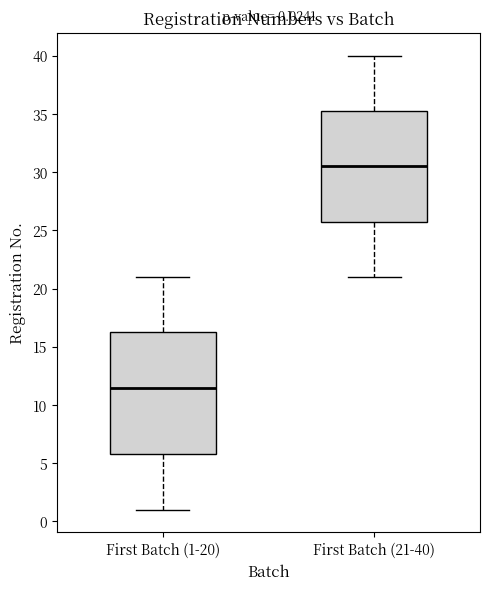

Which box's median line is the highest?

First Batch (21-40)